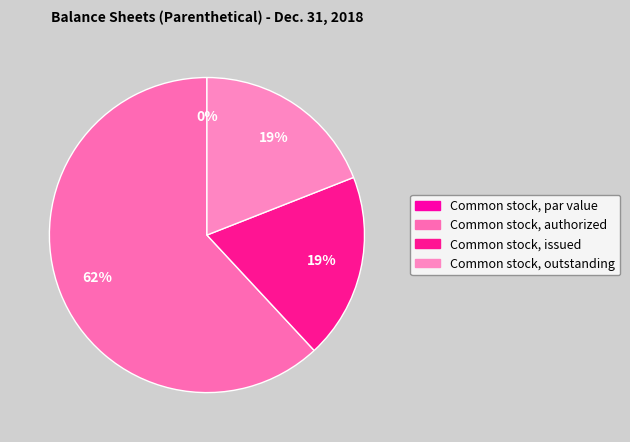

To the nearest percent, what portion does Common stock, authorized represent?

62%